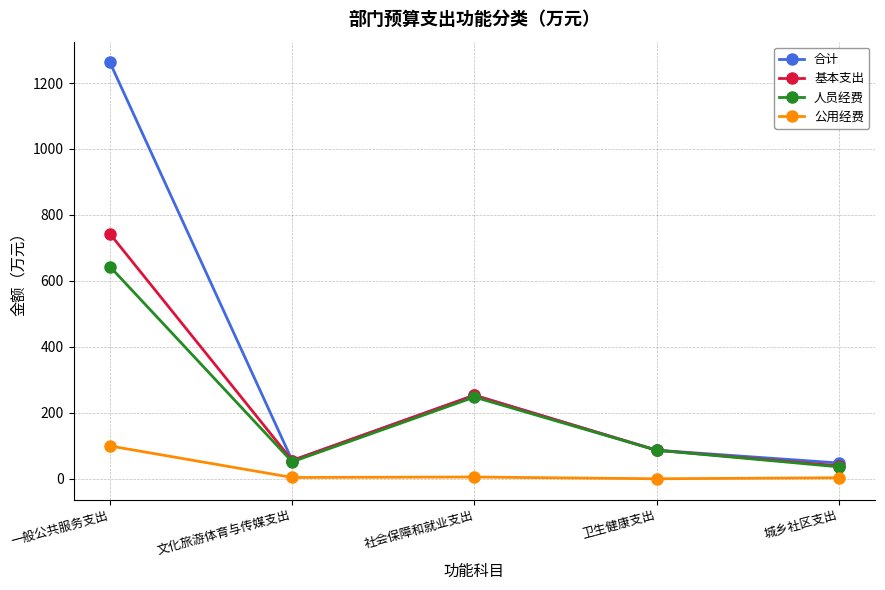

Between 文化旅游体育与传媒支出 and 卫生健康支出, which series saw the biggest shift?

人员经费